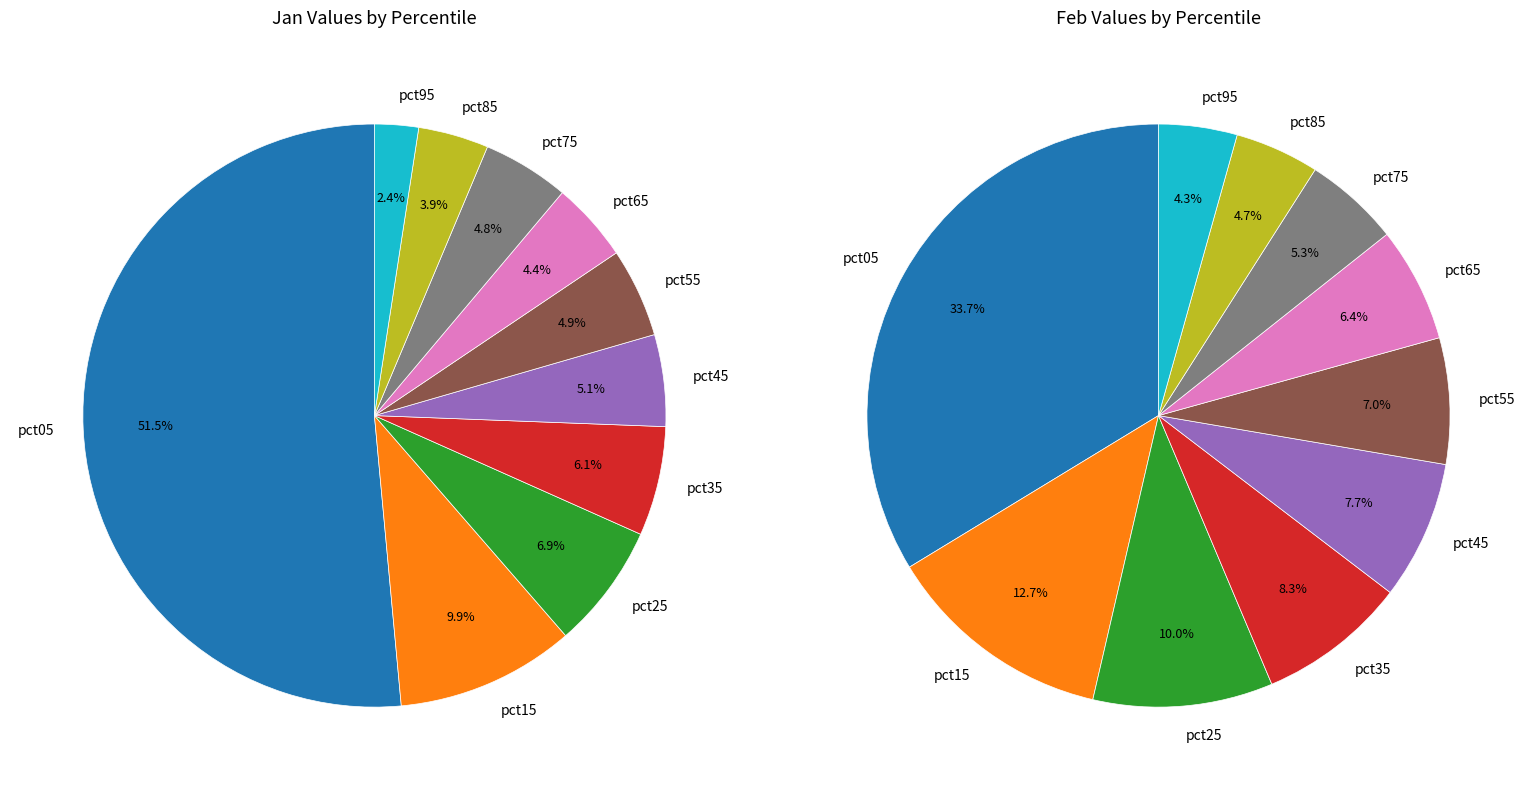

The 7 slice represents 1% of the pie. True or false?

False